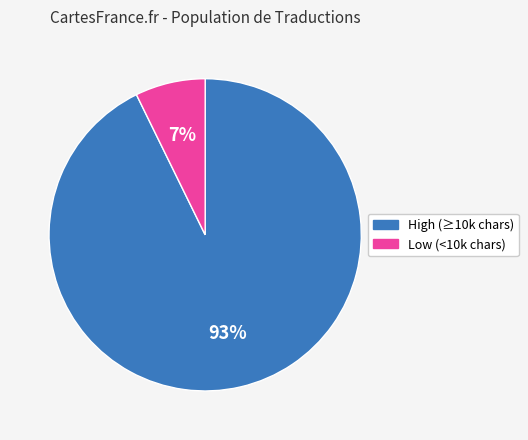

To the nearest percent, what is the average slice percentage?

50%